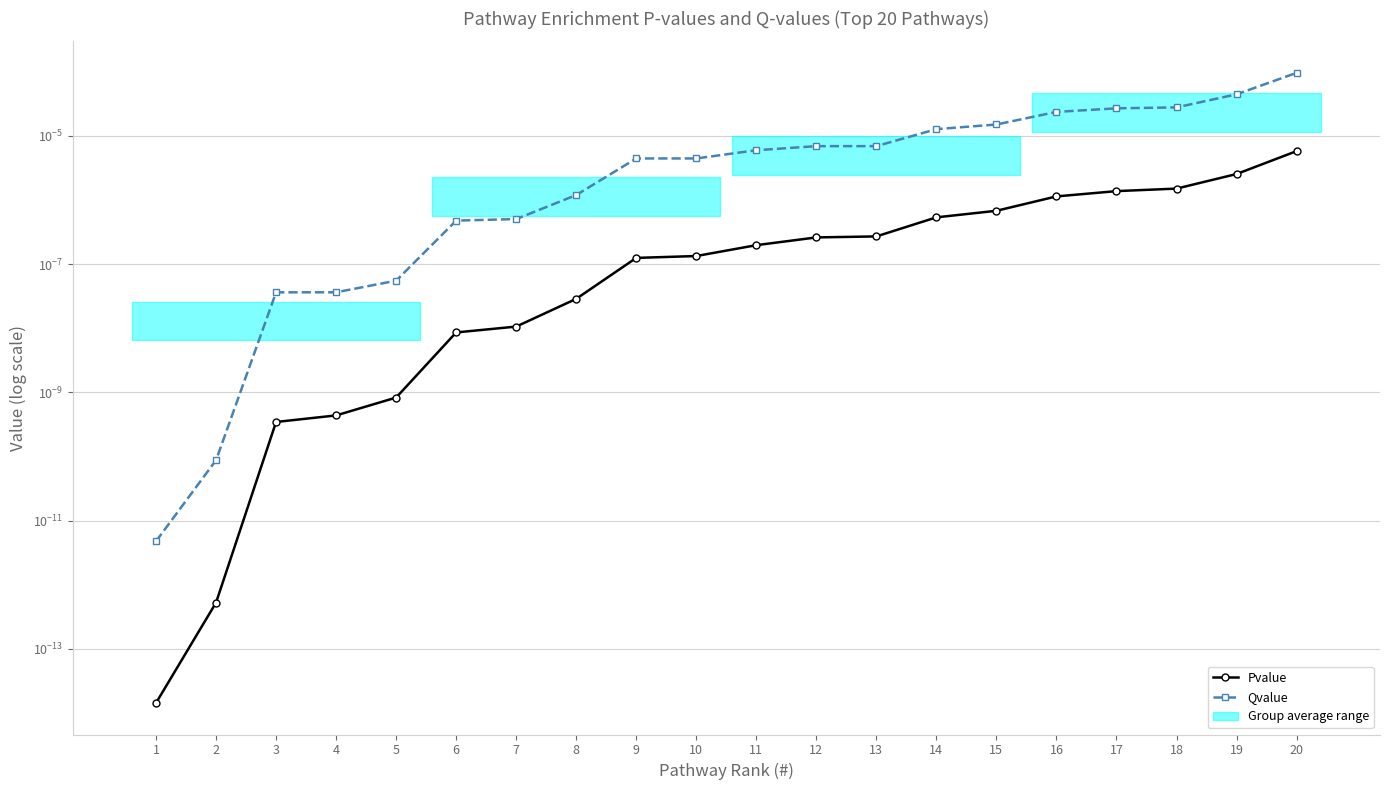

Where is Qvalue nearest to the value 0?

1